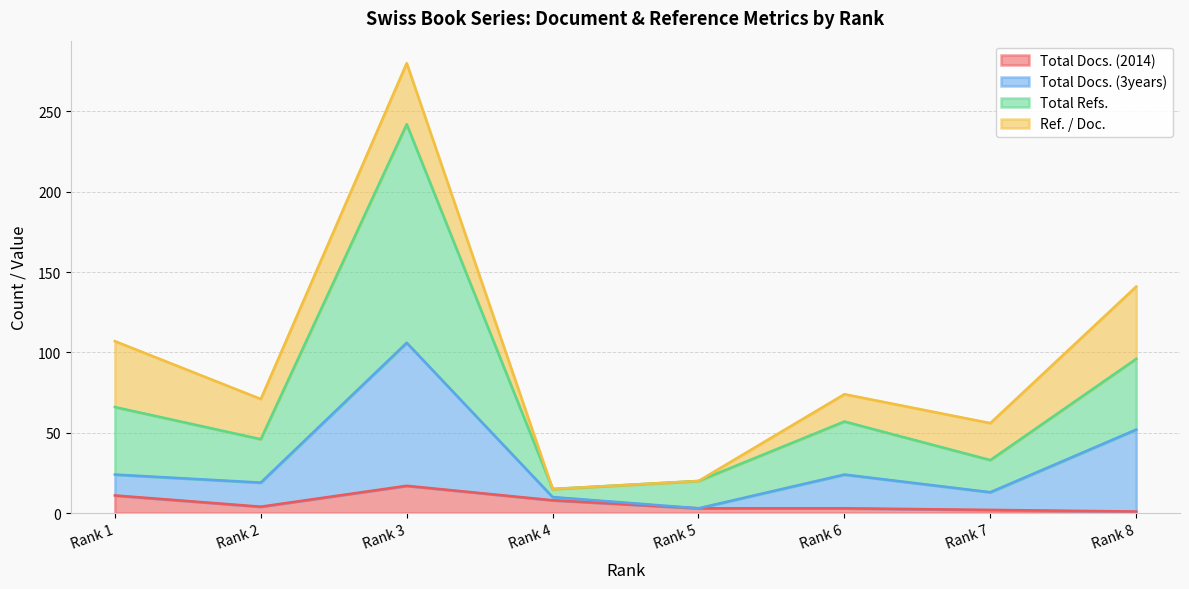

What is the sum of all Total Docs. (2014) values?

49